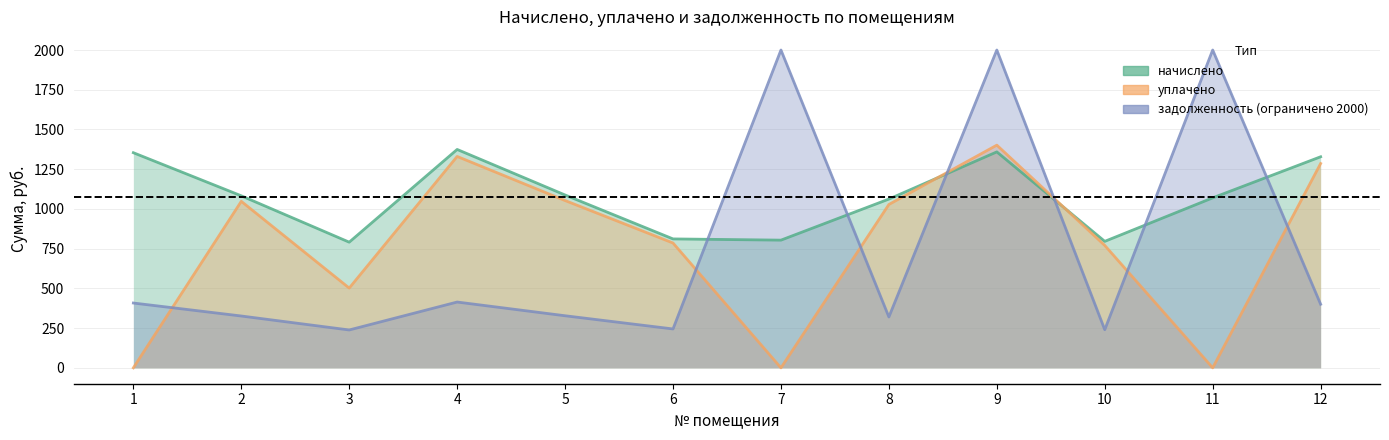

How many intersections are there between уплачено and начислено?

2